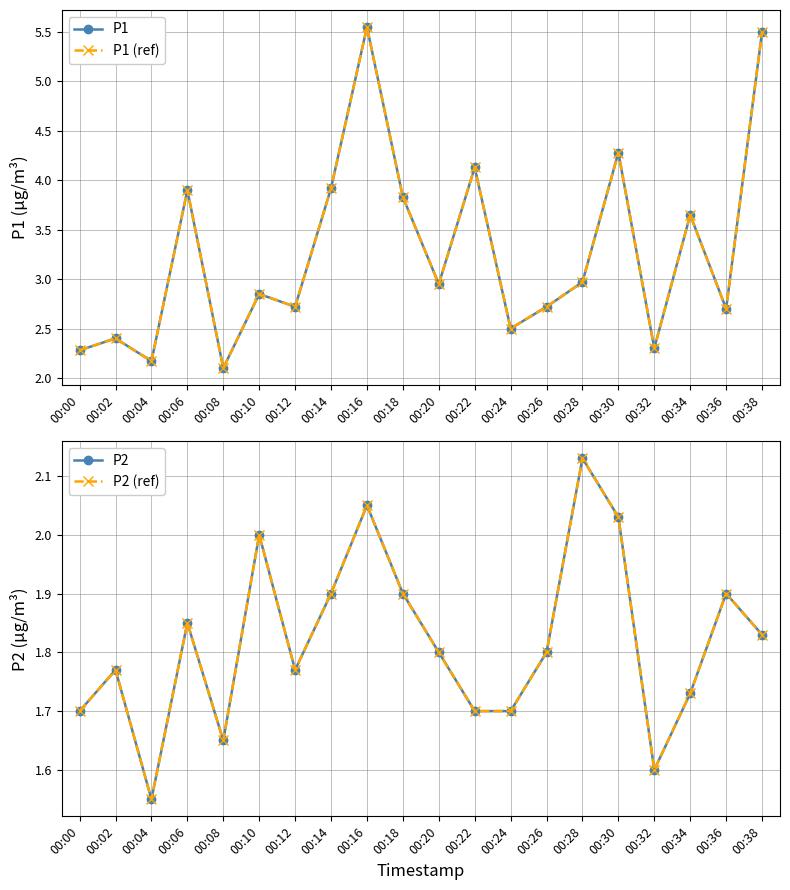

What is the average value of the P2 series?

1.8